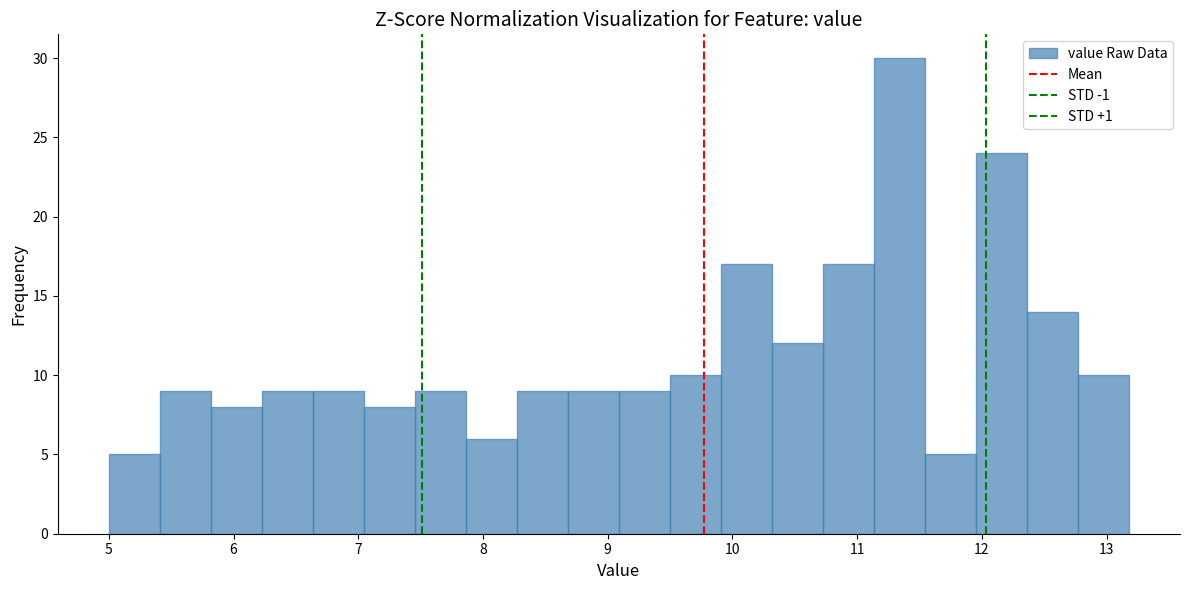

Over which range of the x-axis is the bar tallest?

11.1 to 11.5